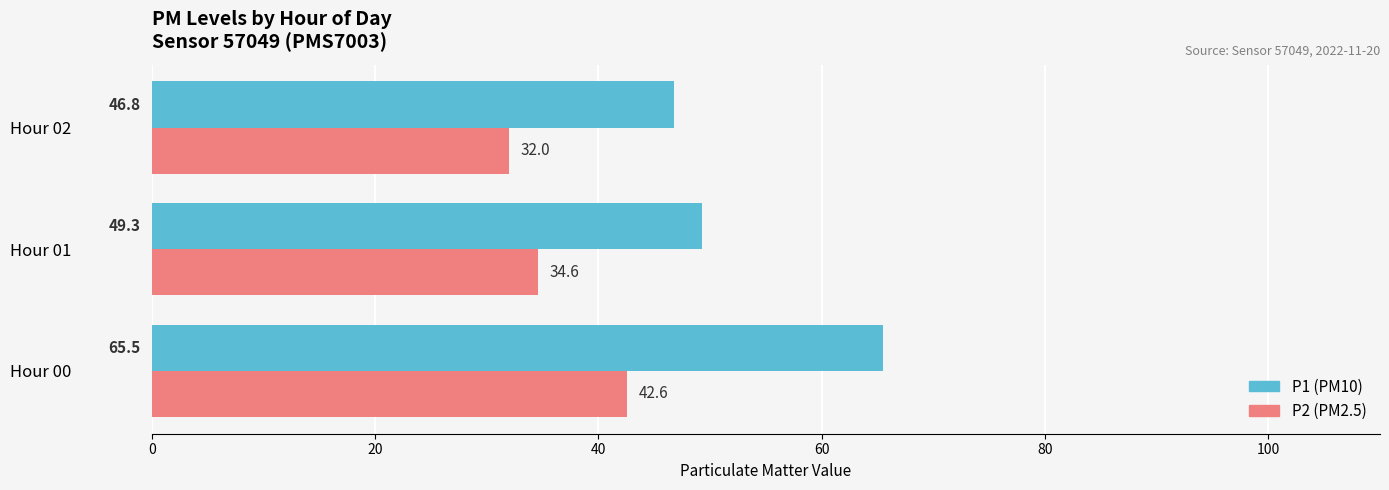

At how many categories does at least one series exceed 55?

1